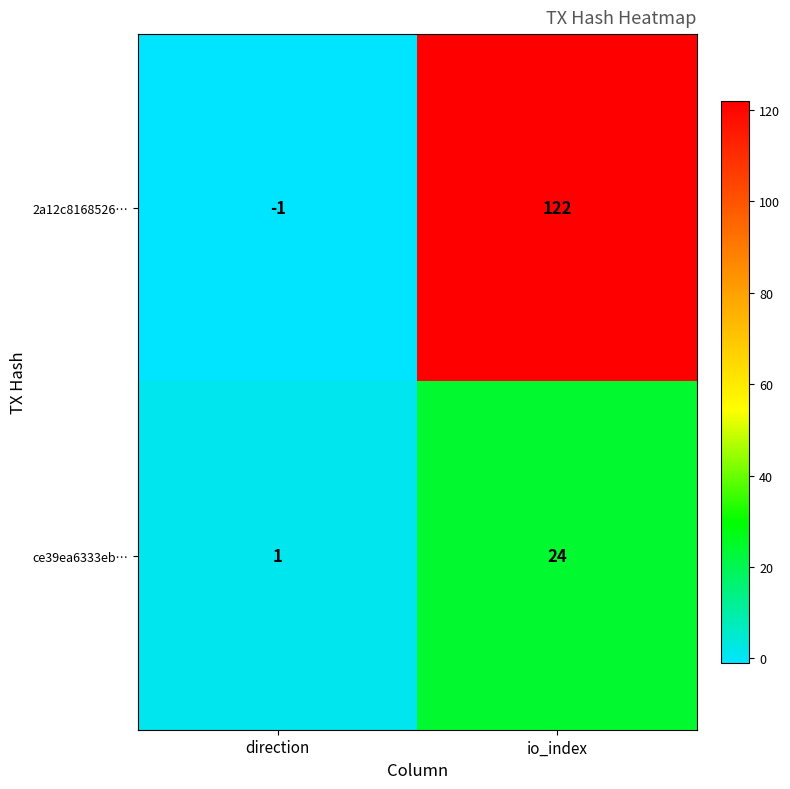

Which series changed the most between direction and io_index?

2a12c8168526…